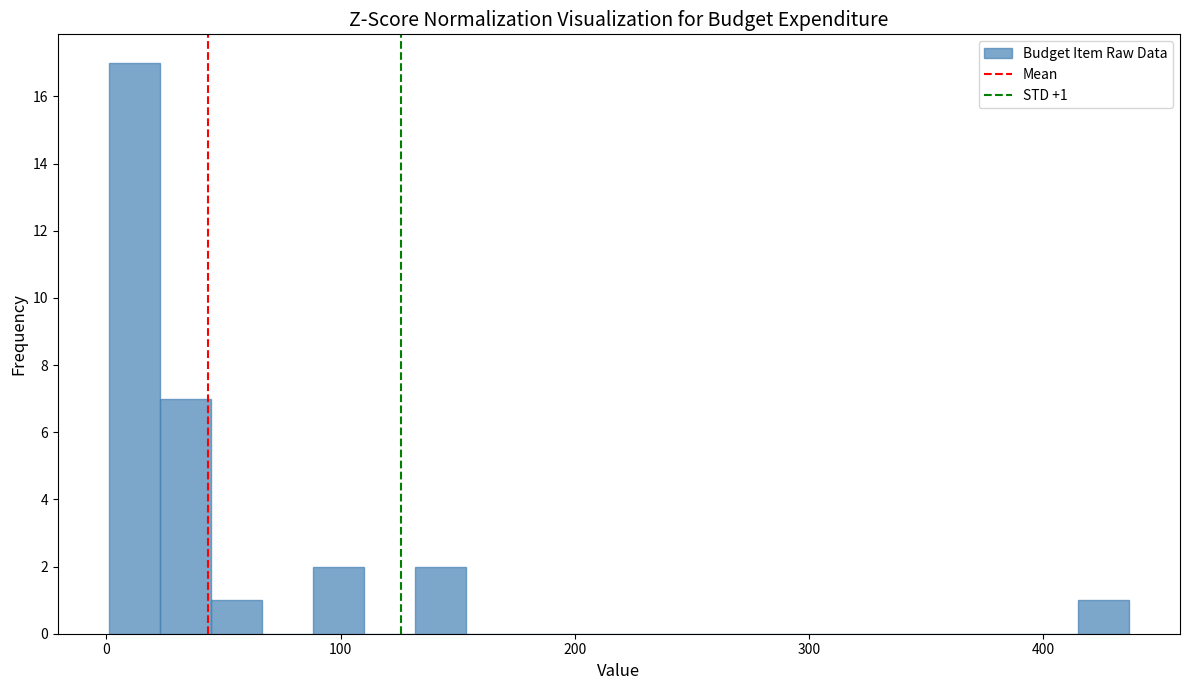

Read against the x-axis, roughly where is the centre of the tallest bar?

10